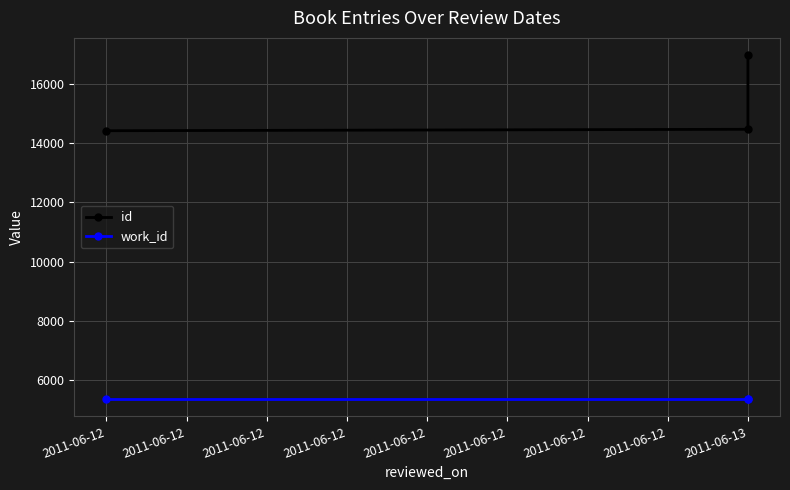

The id series shows 8566 at 2011-06-12. True or false?

False